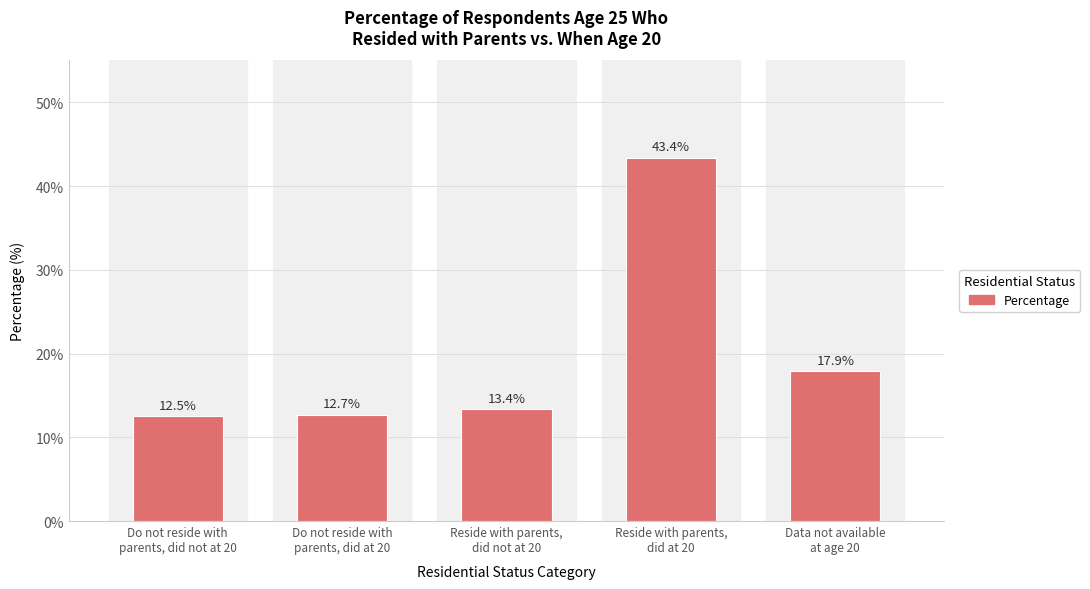

True or false: the data shows 12.5 at Do not reside with
parents, did not at 20.

True